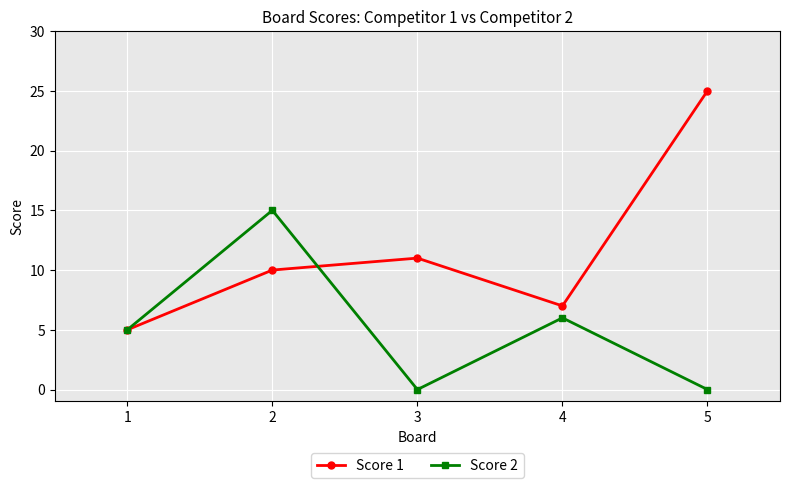

True or false: Score 2 and Score 1 intersect in this chart.

True